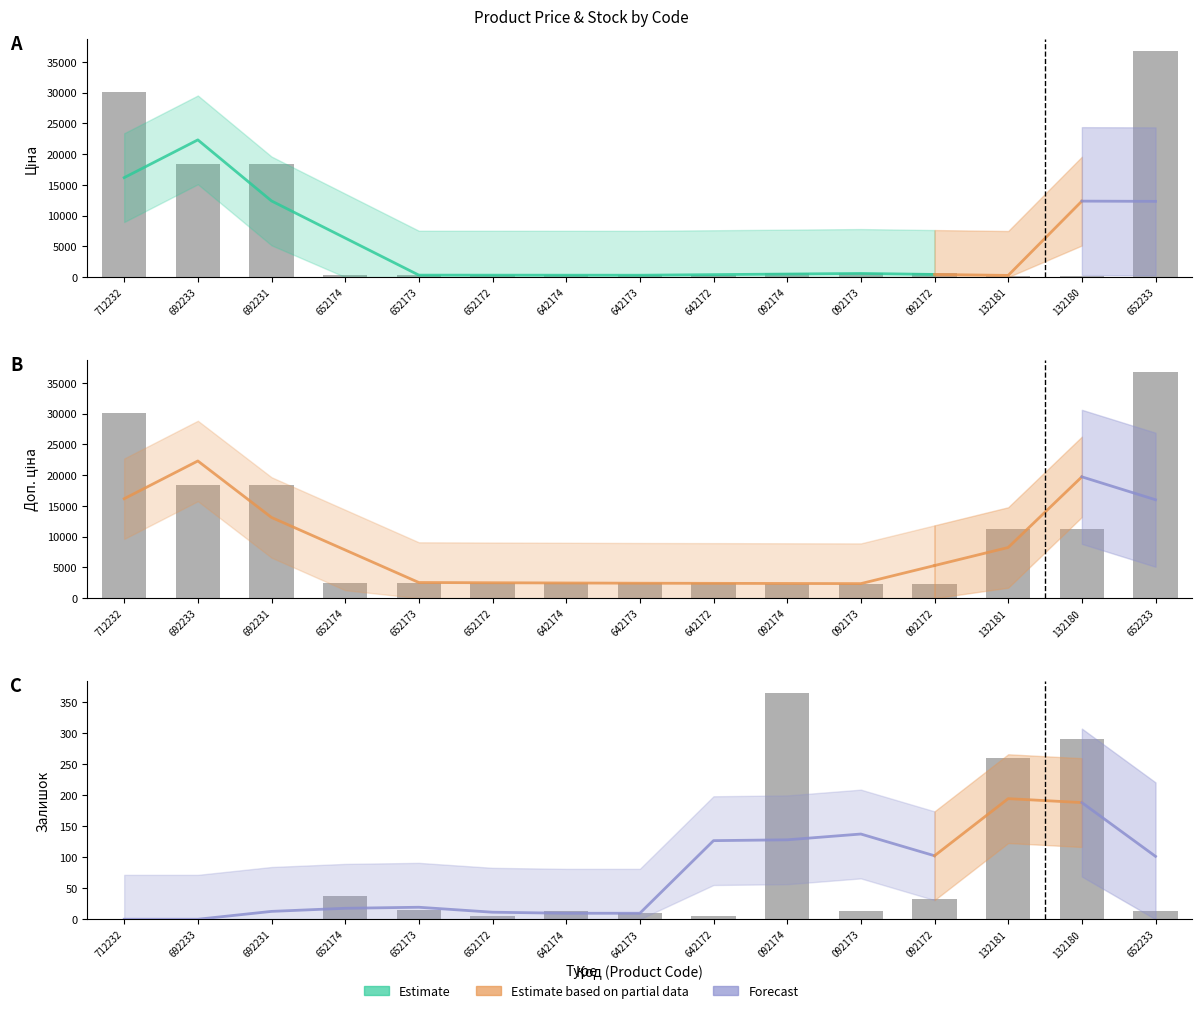

Are the bars horizontal?

No